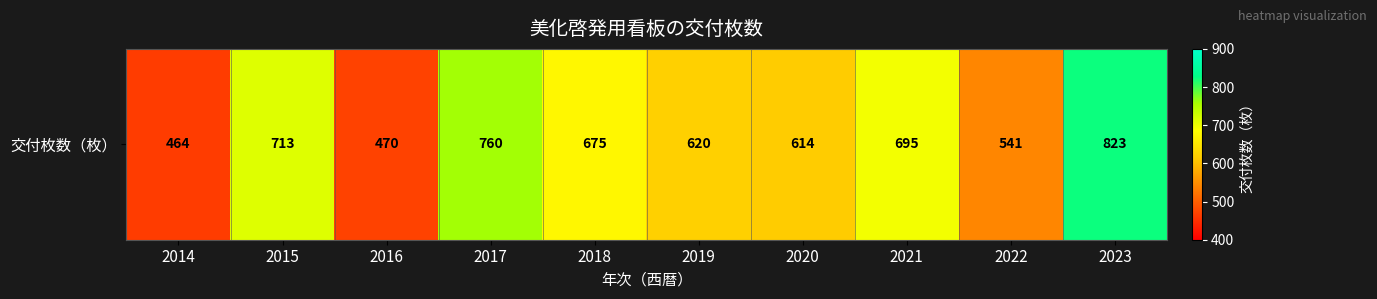

True or false: the data shows 341 at 2023.

False